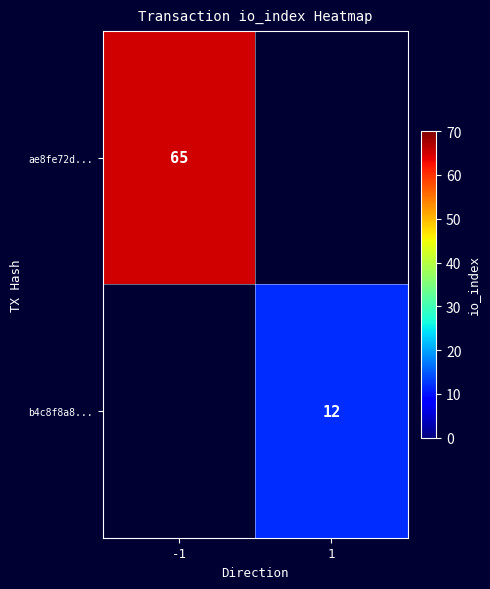

True or false: ae8fe72d... has a value of 65 at -1.

True